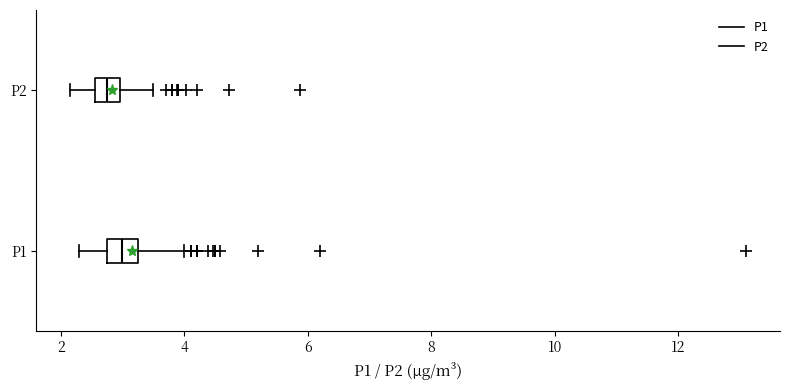

Where does the median line of the box for P2 sit on the x-axis? The values are not printed on the chart, so give them approximately, as read against the axis.

2.8